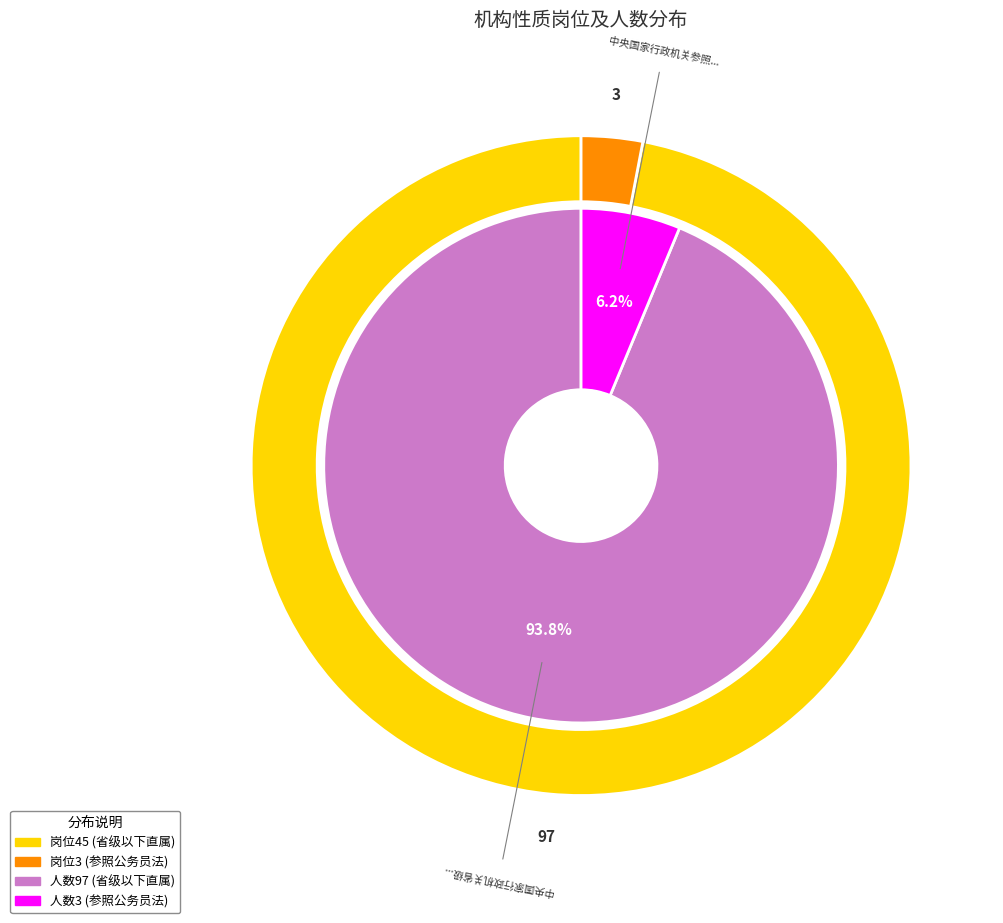

How many segments does this pie chart have?

2